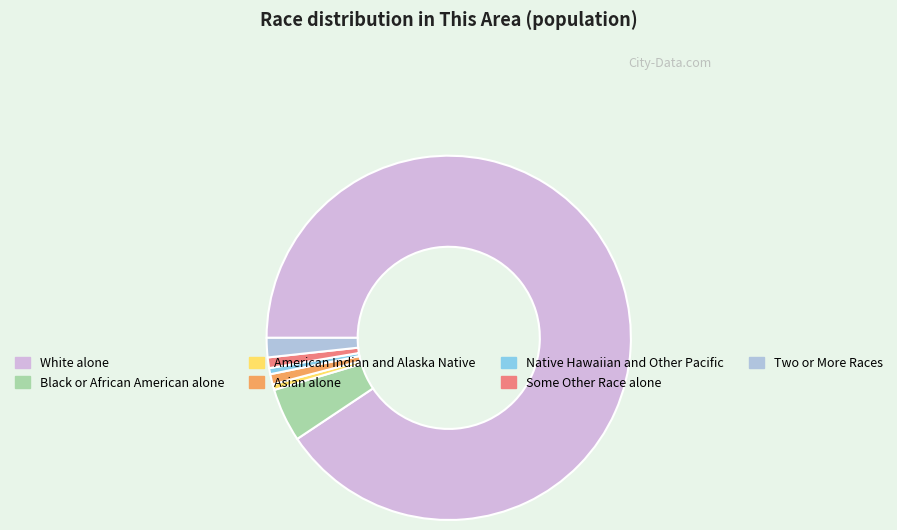

How many segments does this pie chart have?

7